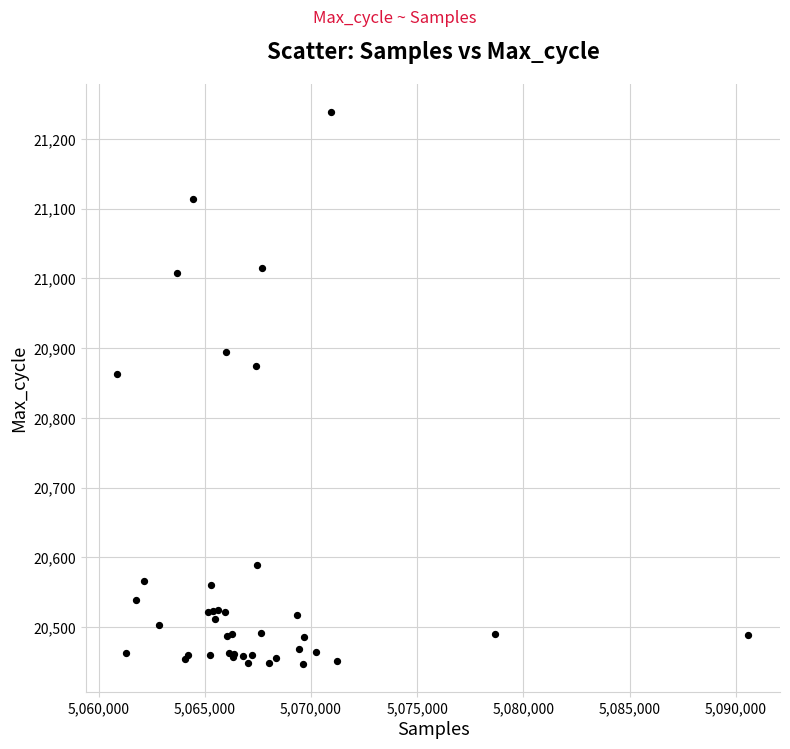

What Y value in the scatter plot is closest to 20843?

20863